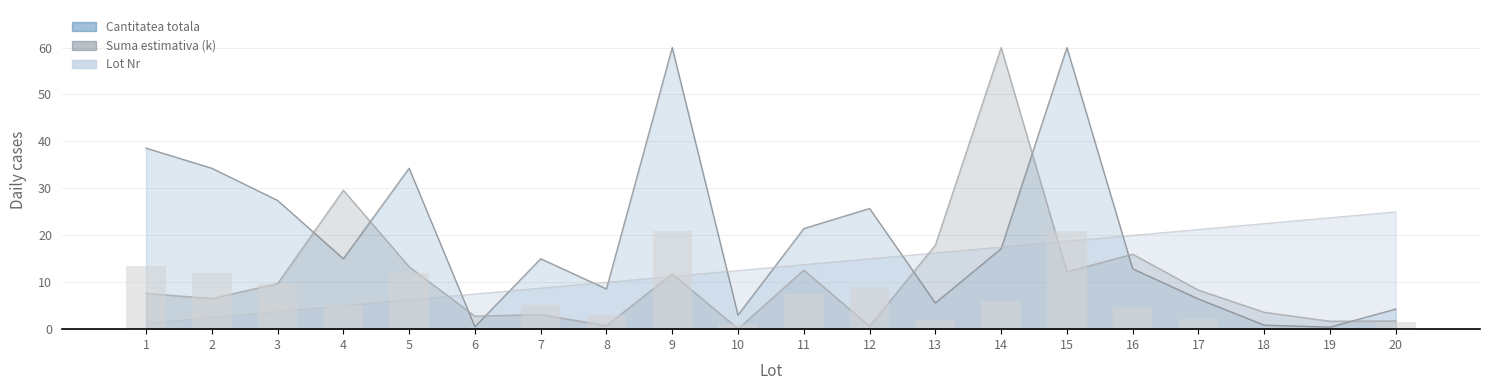

What is the value of the Lot Nr bar at the 3rd from the left?

3.8